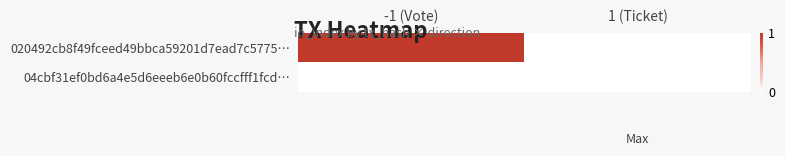

Between 1 (Ticket) and -1 (Vote), which is larger?

-1 (Vote)